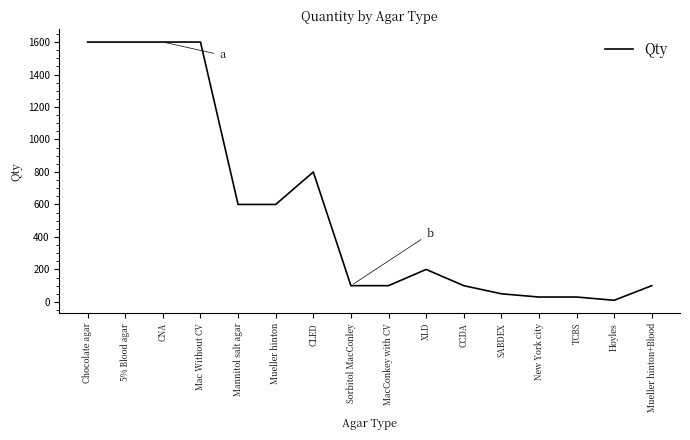

Where is the data nearest to the value 805?

CLED